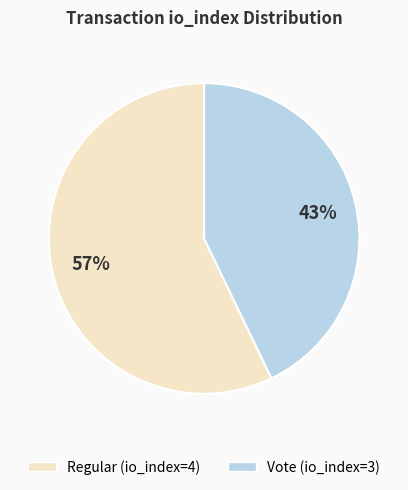

Which category has the smallest portion of the pie?

Vote (io_index=3)